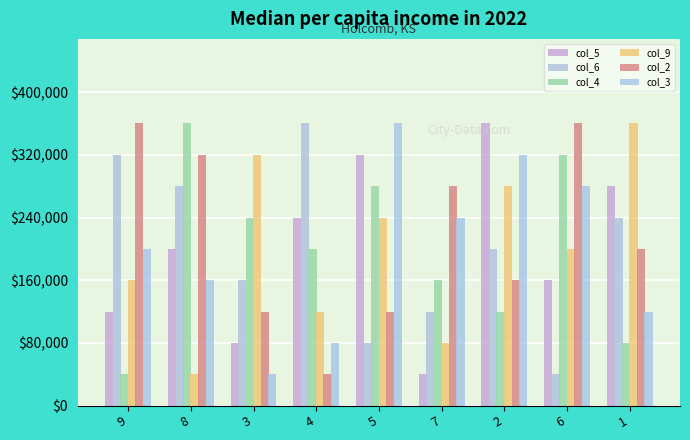

What position from the right is 6?

2